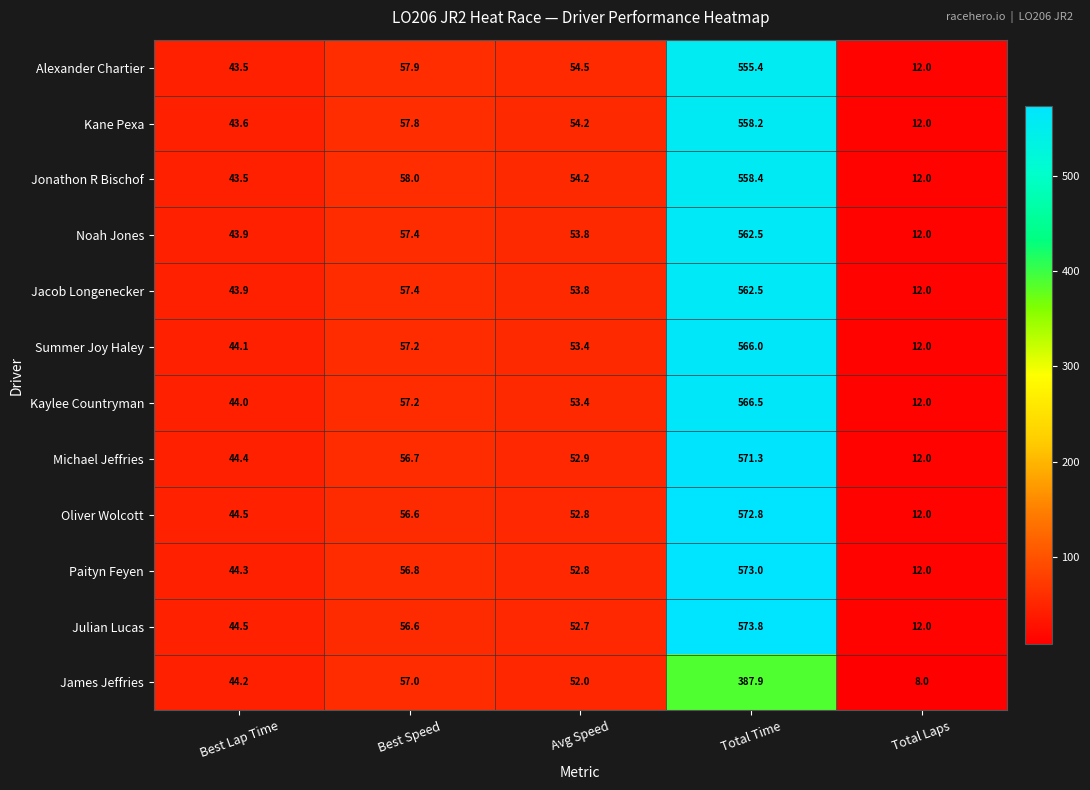

List the labels in order of Noah Jones value, smallest first.

Total Laps, Best Lap Time, Avg Speed, Best Speed, Total Time